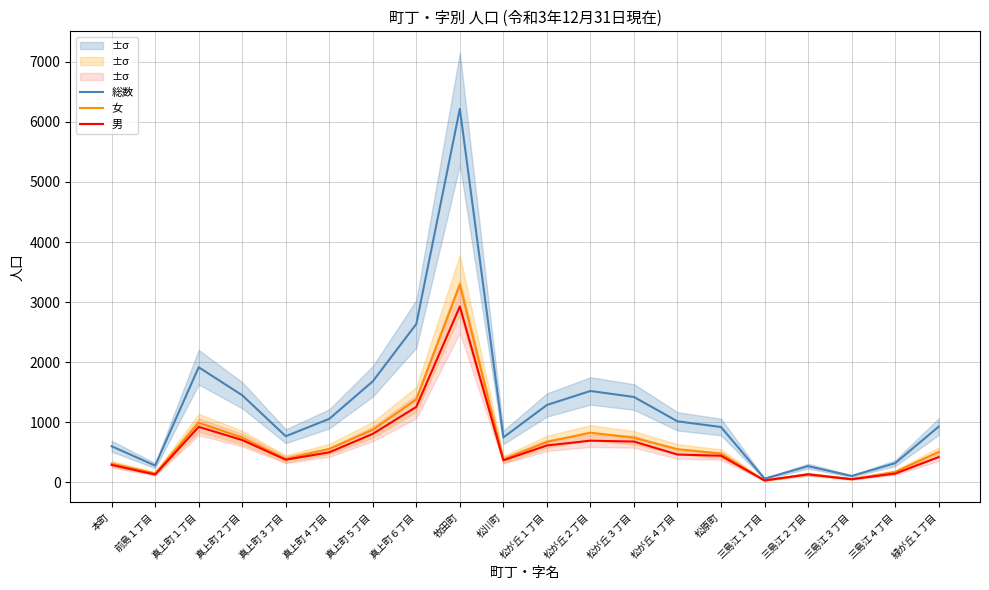

What is the difference between the maximum and second lowest values in the 総数 series?

6112